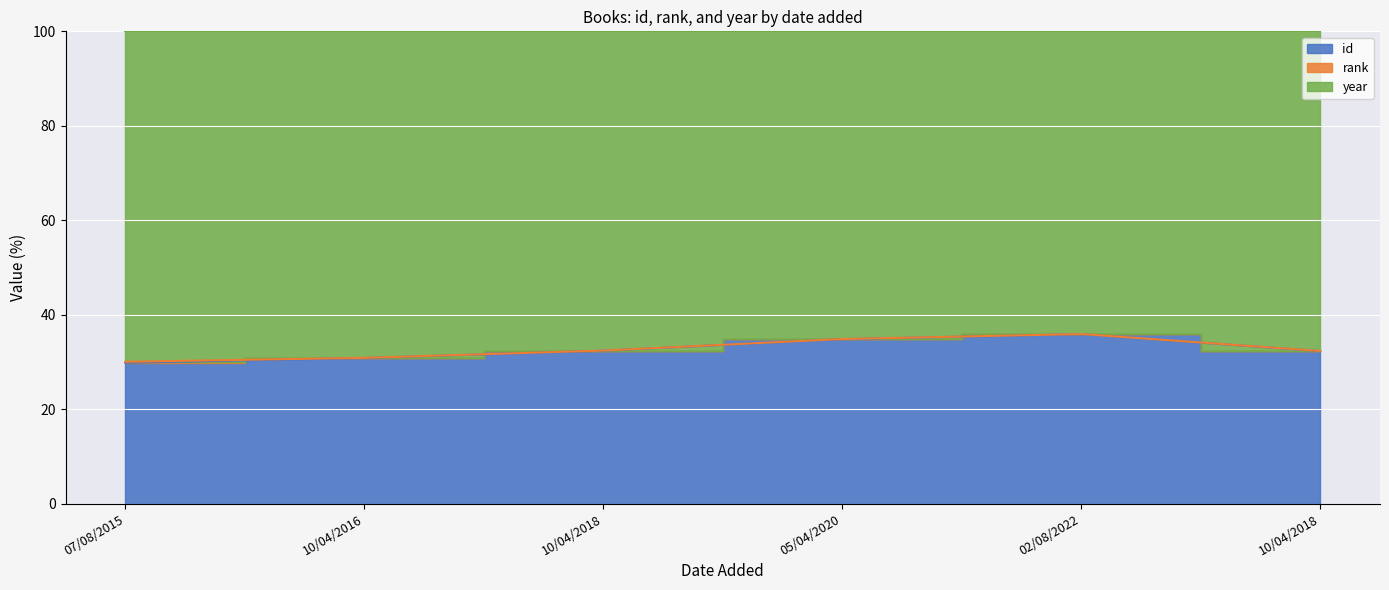

Where is the first local maximum for id?

02/08/2022